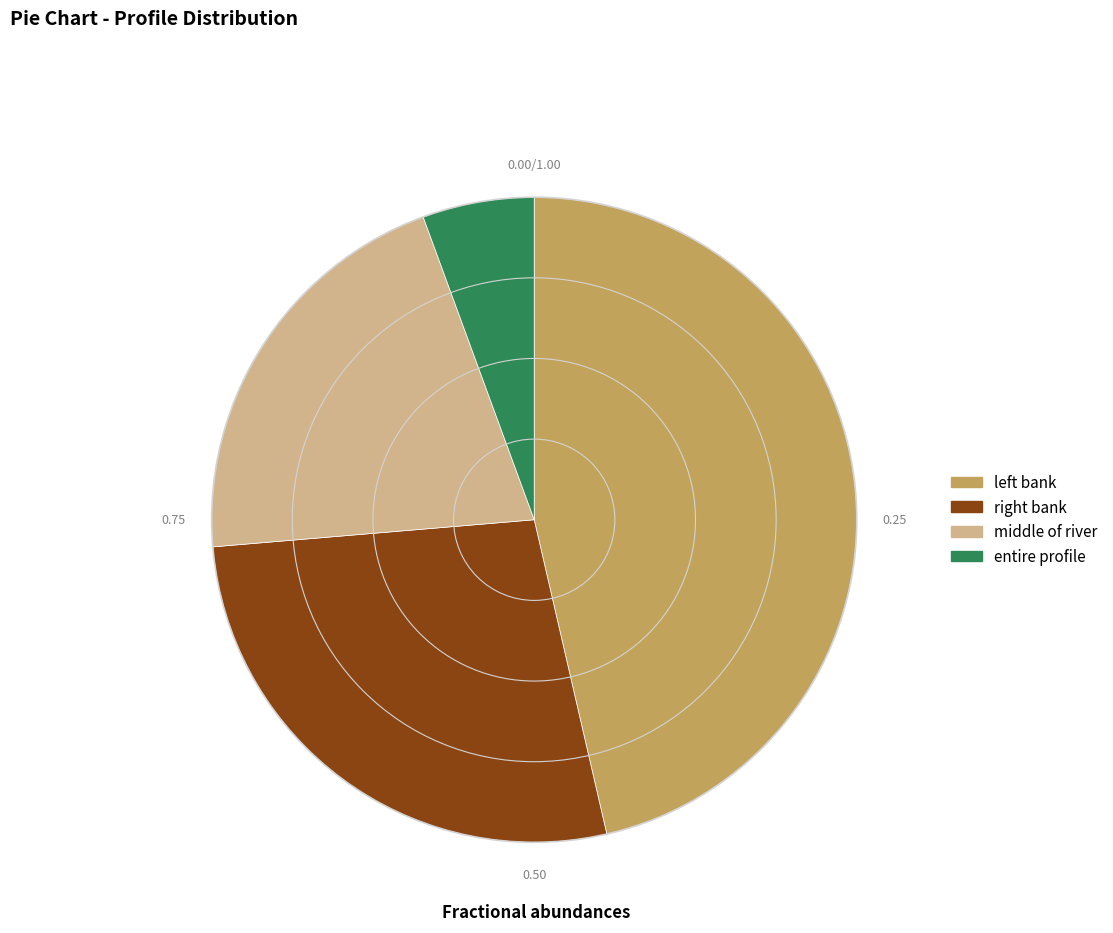

Rank the categories by value from lowest to highest.

entire profile, middle of river, right bank, left bank